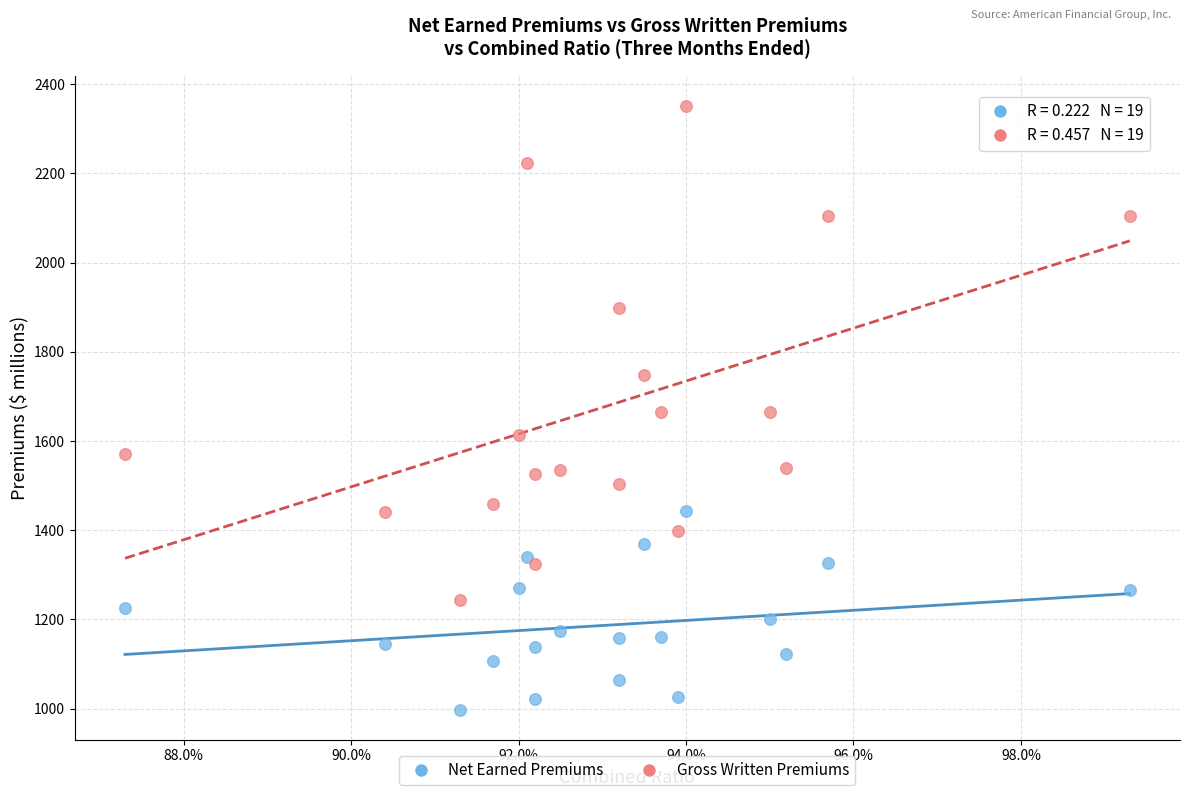

Which series contains the lowest Y value?

Net Earned Premiums